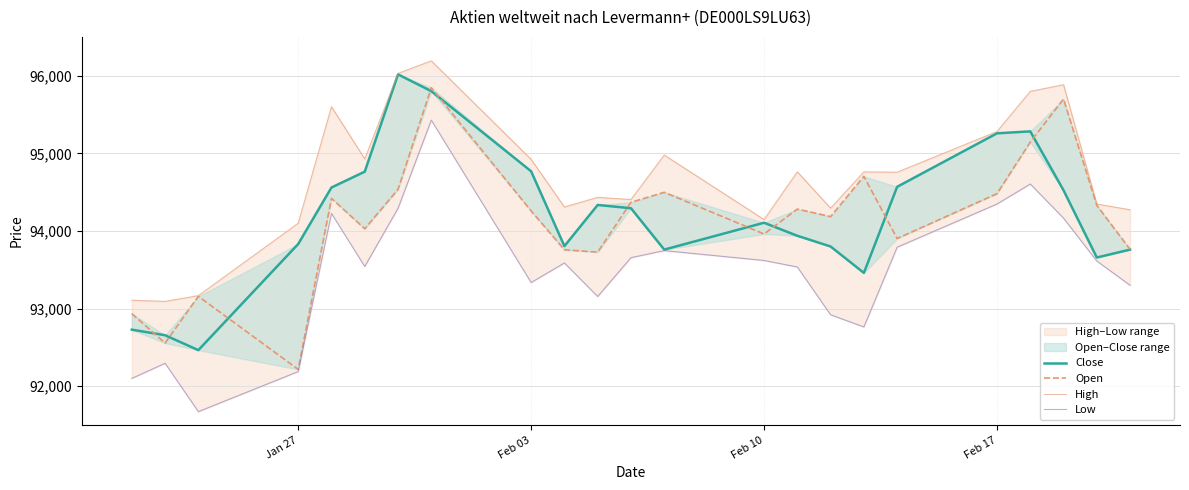

In High, how many points are higher than both neighbors (excluding endpoints)?

7